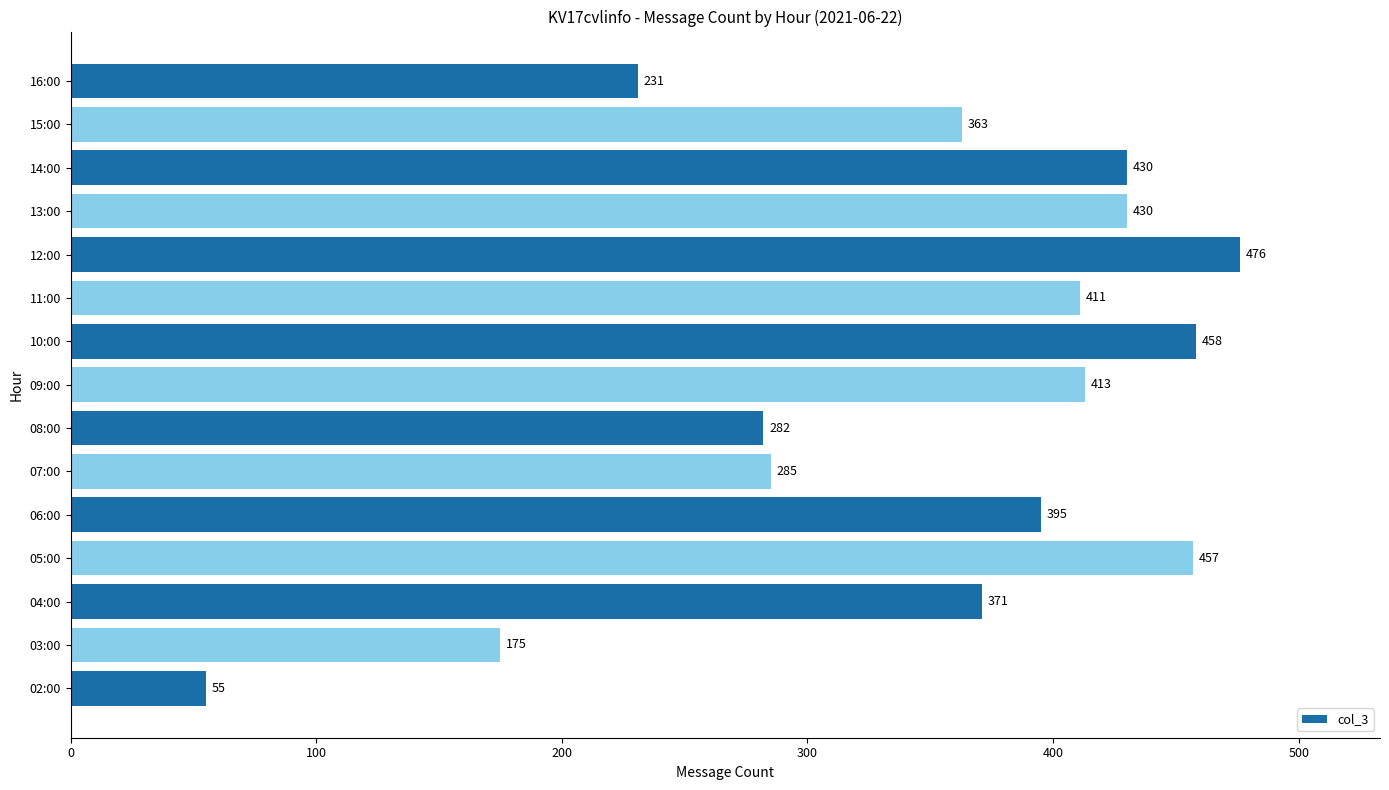

What is the smallest value displayed?

55